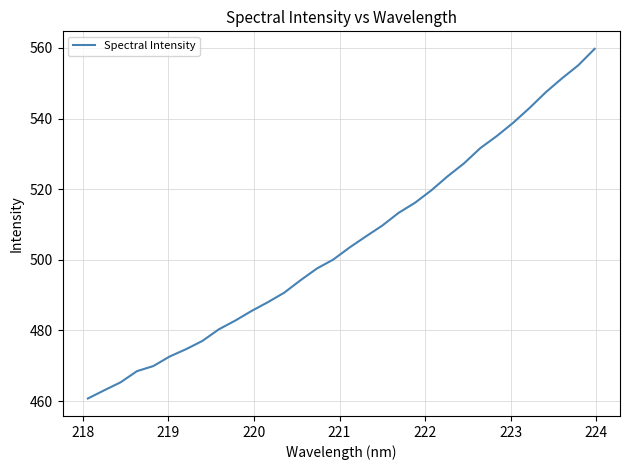

What is the difference between the maximum and minimum values?

99.0